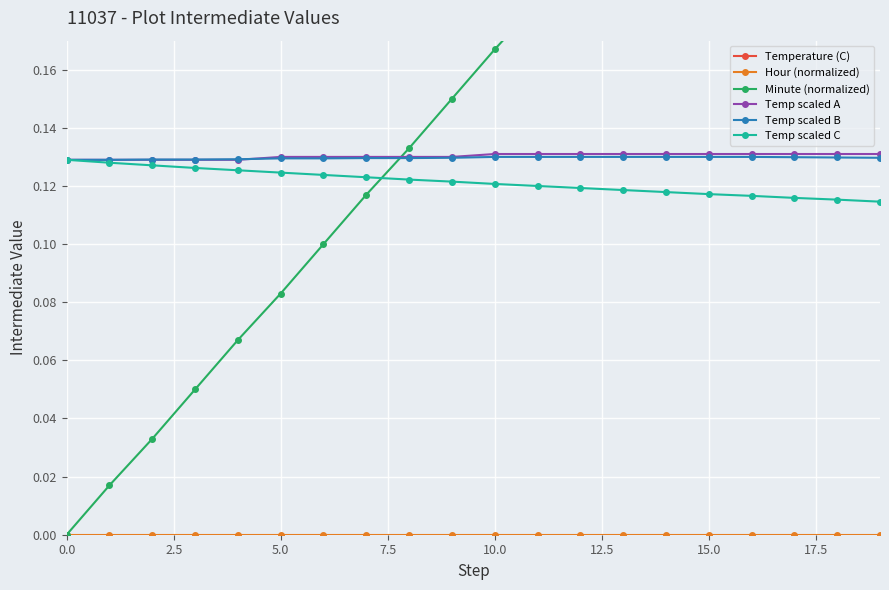

What is the highest value of the Temp scaled A series?

0.1